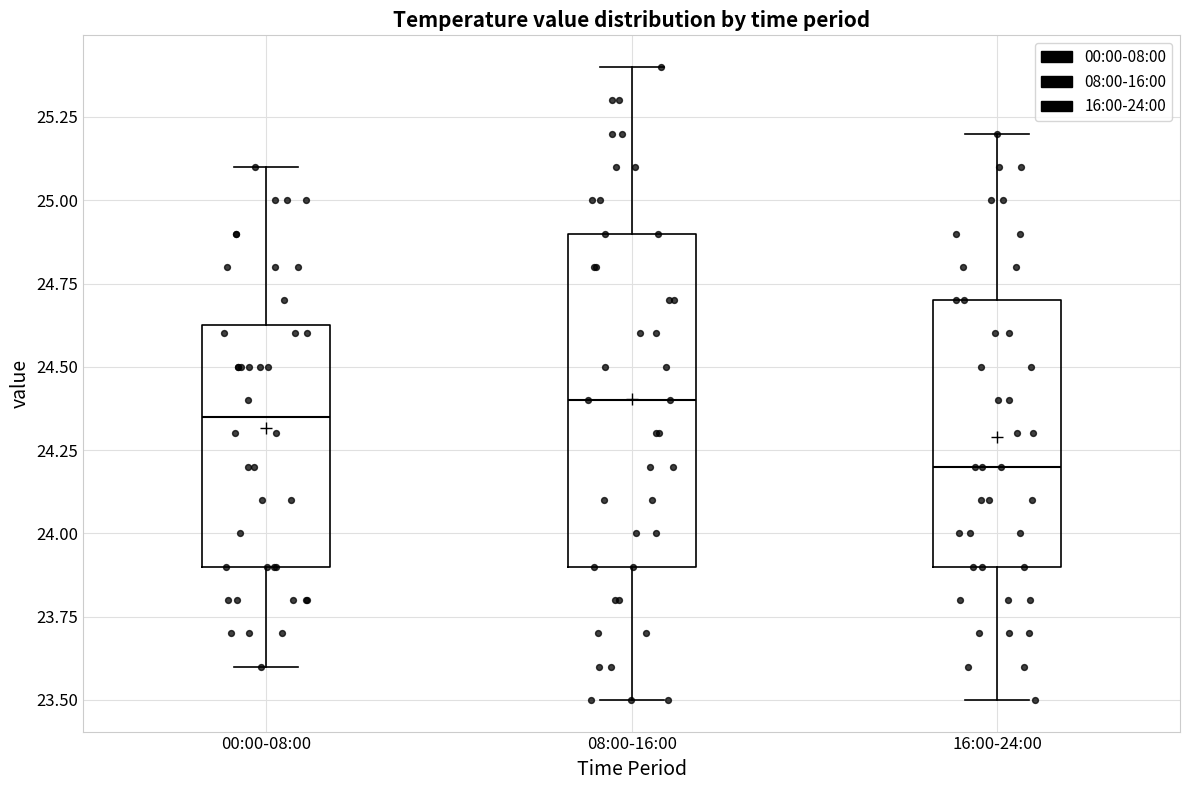

Which box is the tallest, from its lower edge to its upper edge?

08:00-16:00